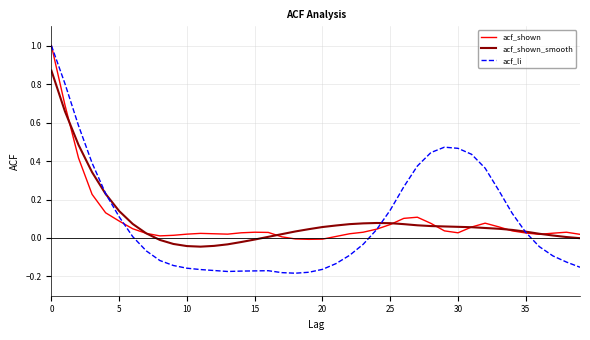

List the series in order of their overall mean, lowest first.

acf_li, acf_shown, acf_shown_smooth